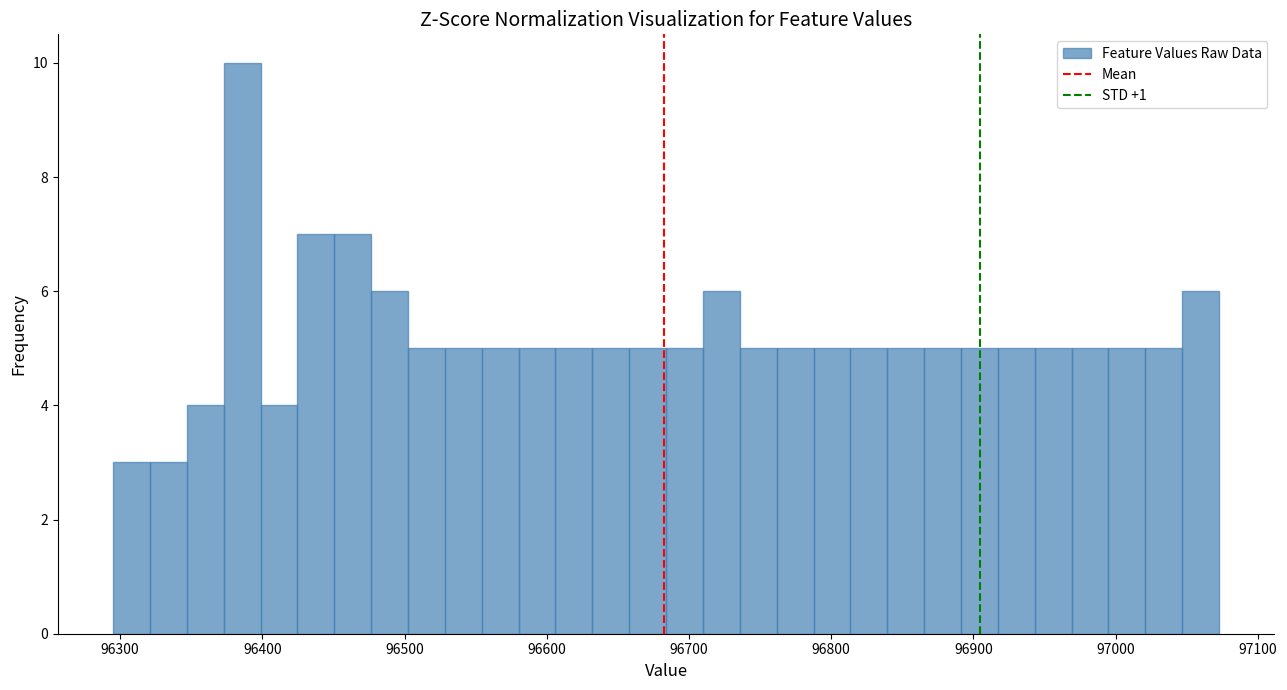

Around what value on the x-axis is the tallest bar? Give the approximate position of its centre, as read against the axis.

96390